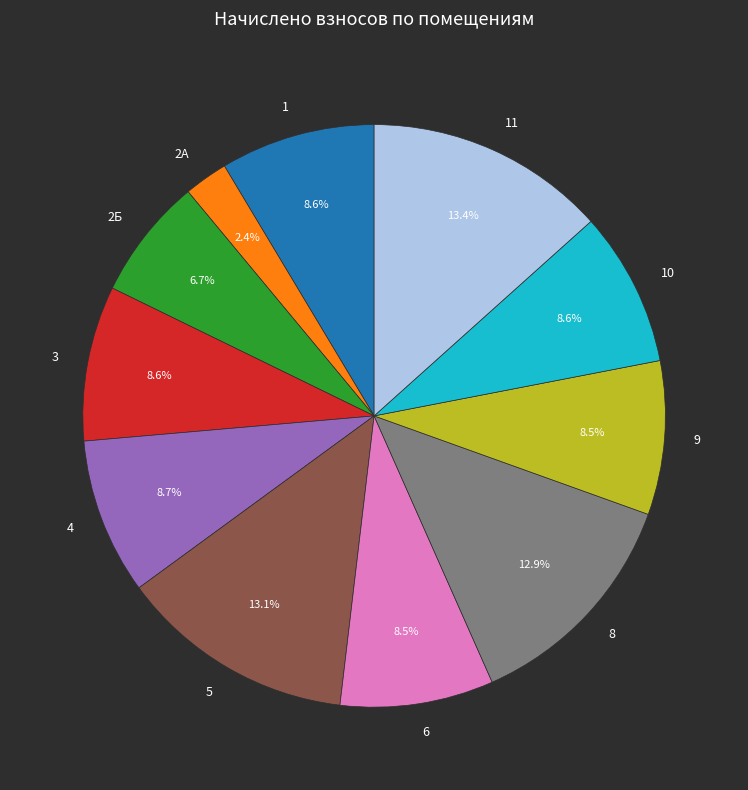

Which slice is the smallest?

2А